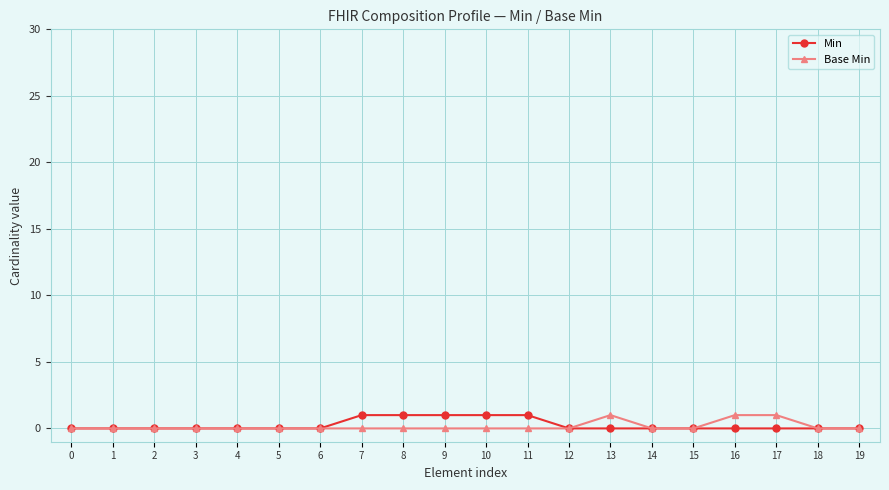

Reading left to right, list all the values displayed in this chart.

Min: 0=0	1=0	2=0	3=0	4=0	5=0	6=0	7=1	8=1	9=1	10=1	11=1	12=0	13=0	14=0	15=0	16=0	17=0	18=0	19=0
Base Min: 0=0	1=0	2=0	3=0	4=0	5=0	6=0	7=0	8=0	9=0	10=0	11=0	12=0	13=1	14=0	15=0	16=1	17=1	18=0	19=0